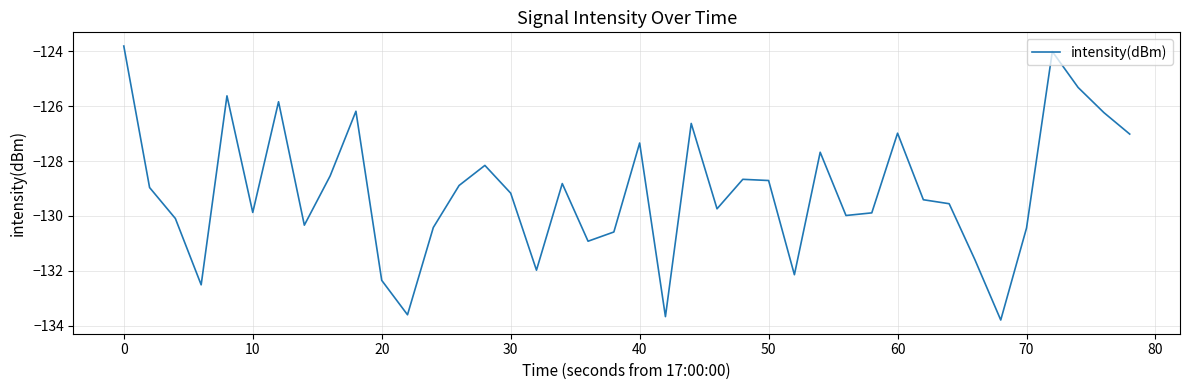

What is the minimum value shown in the chart?

-133.8